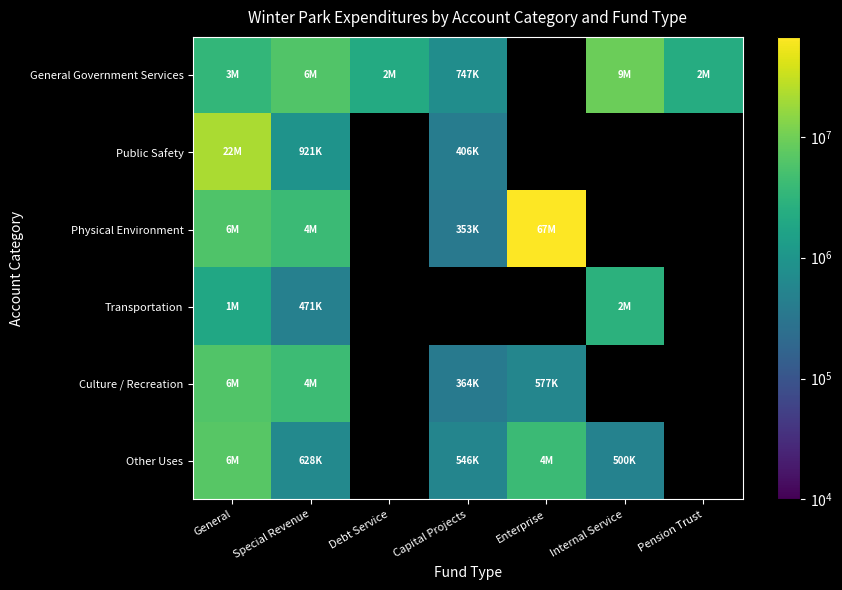

Where is Physical Environment nearest to the value 33829119?

General